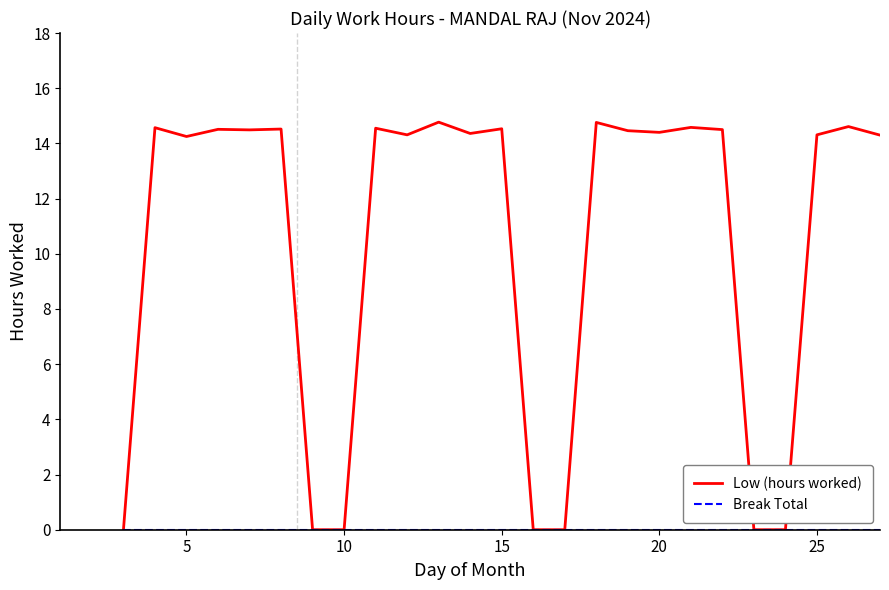

What is the greatest value displayed?

14.8